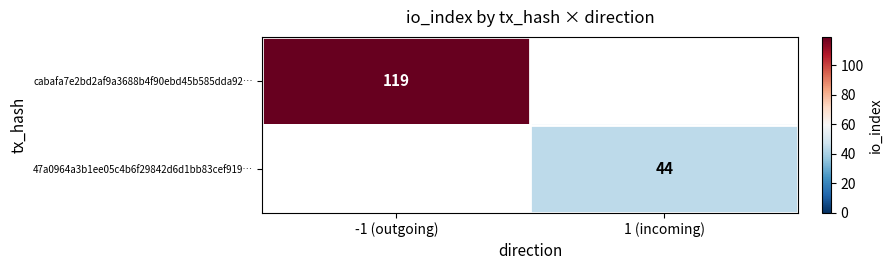

True or false: cabafa7e2bd2af9a3688b4f90ebd45b585dda92… has a value of 32 at -1 (outgoing).

False